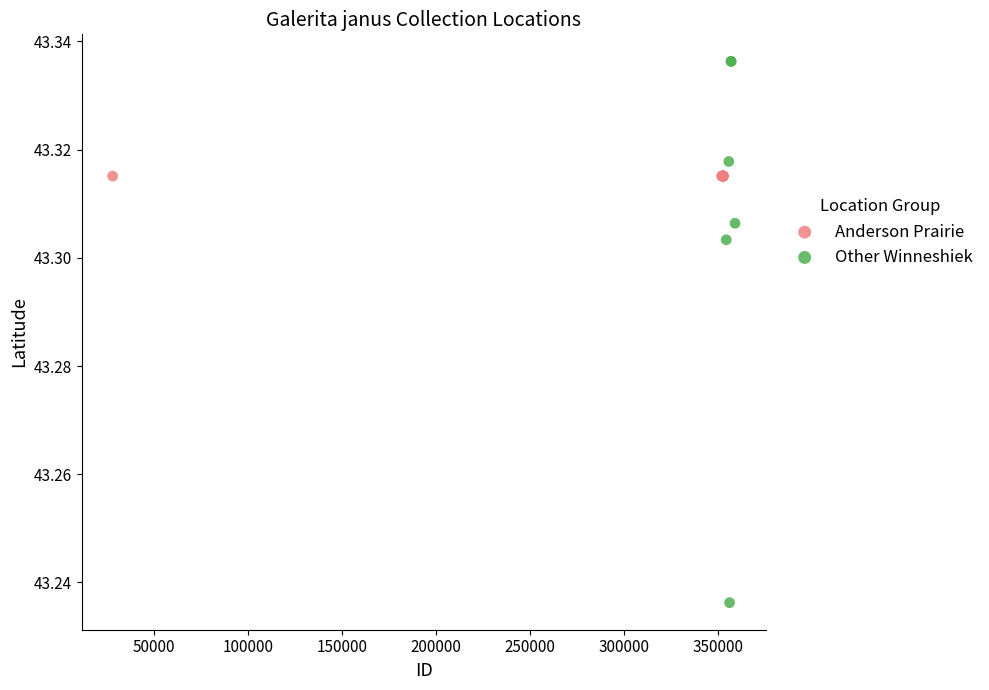

Which series reaches the maximum Y coordinate?

Other Winneshiek